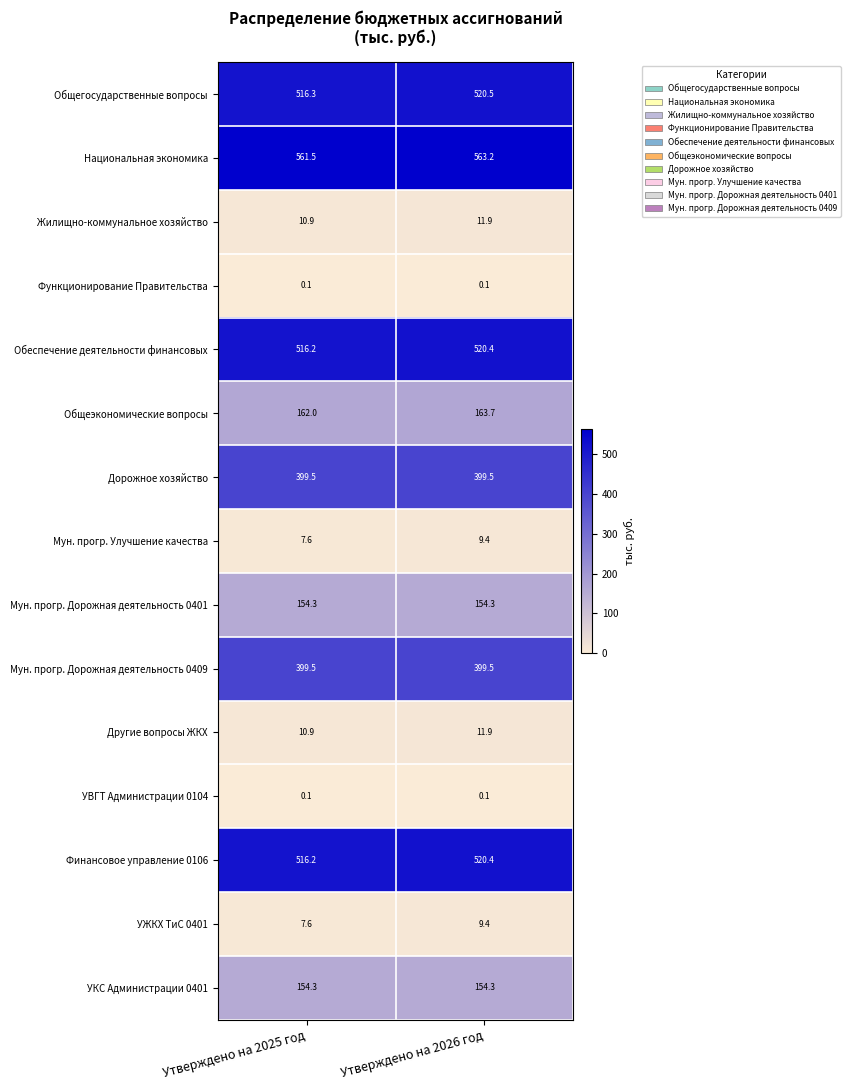

What is the maximum value shown in the chart?

563.2